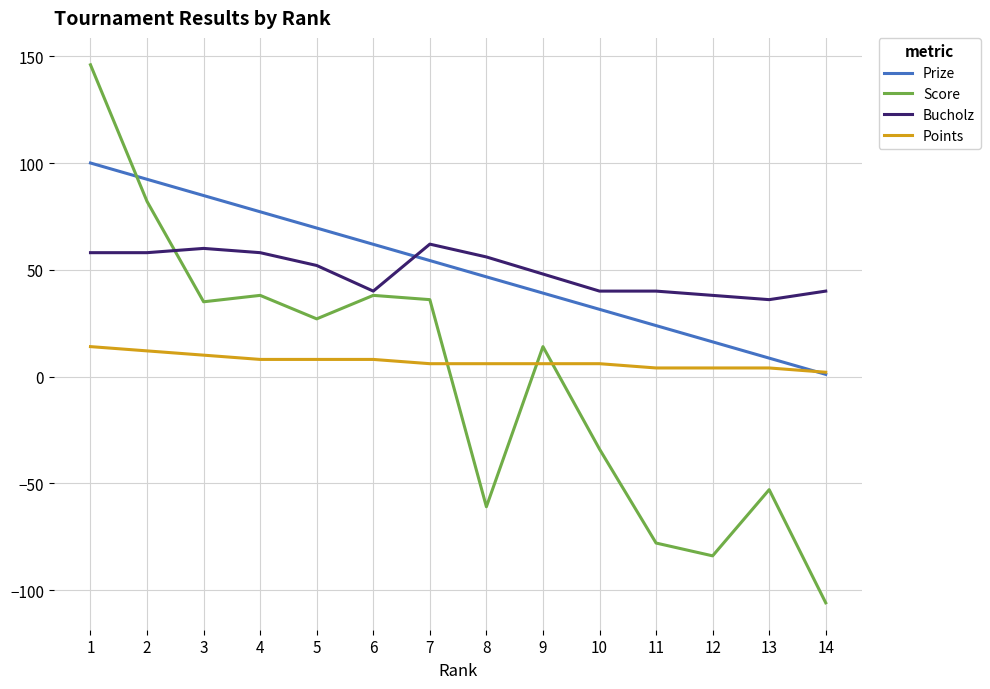

At how many categories does at least one series exceed 27?

14